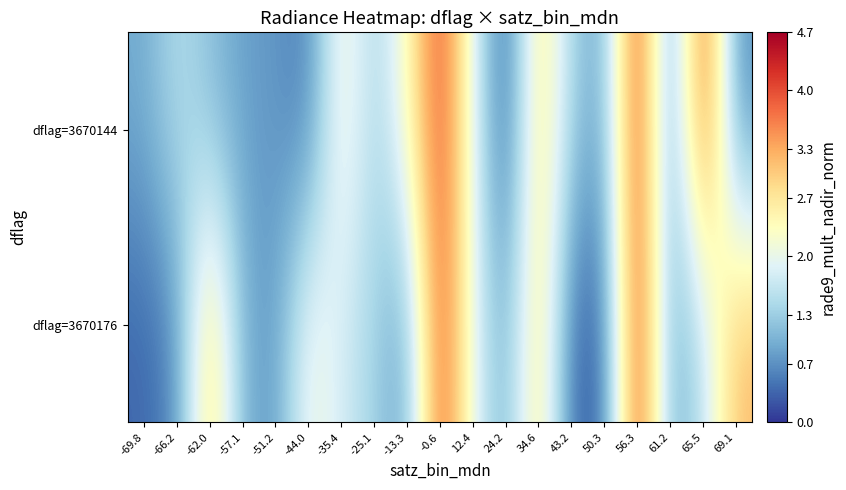

How many series are shown in this chart?

2